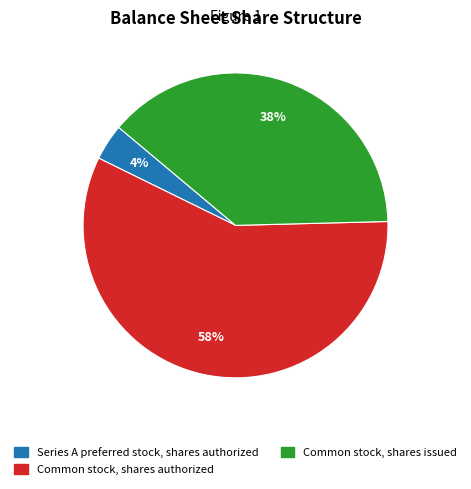

Which has a higher value, Common stock, shares issued or Common stock, shares authorized?

Common stock, shares authorized